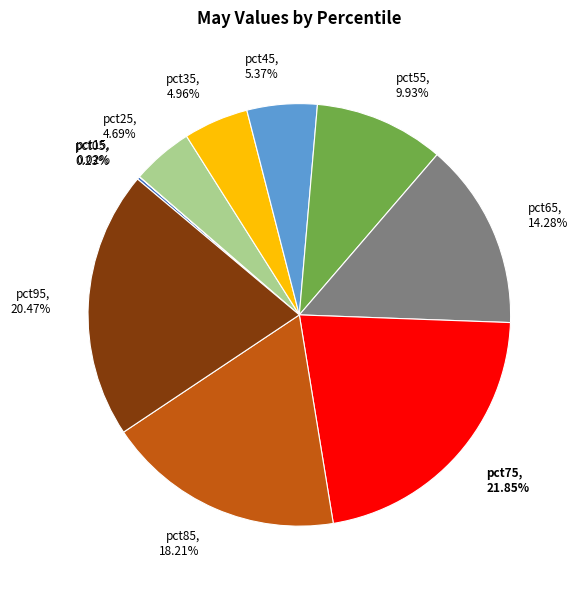

True or false: pct95 accounts for 20% of the total.

True